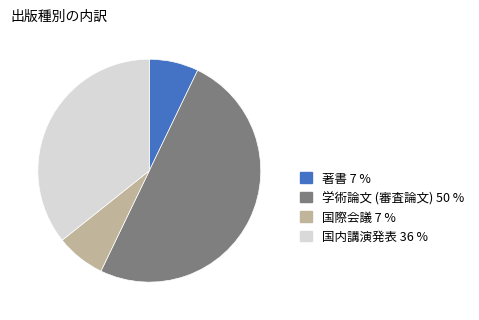

Does 国内講演発表 account for over 50% of the chart?

No